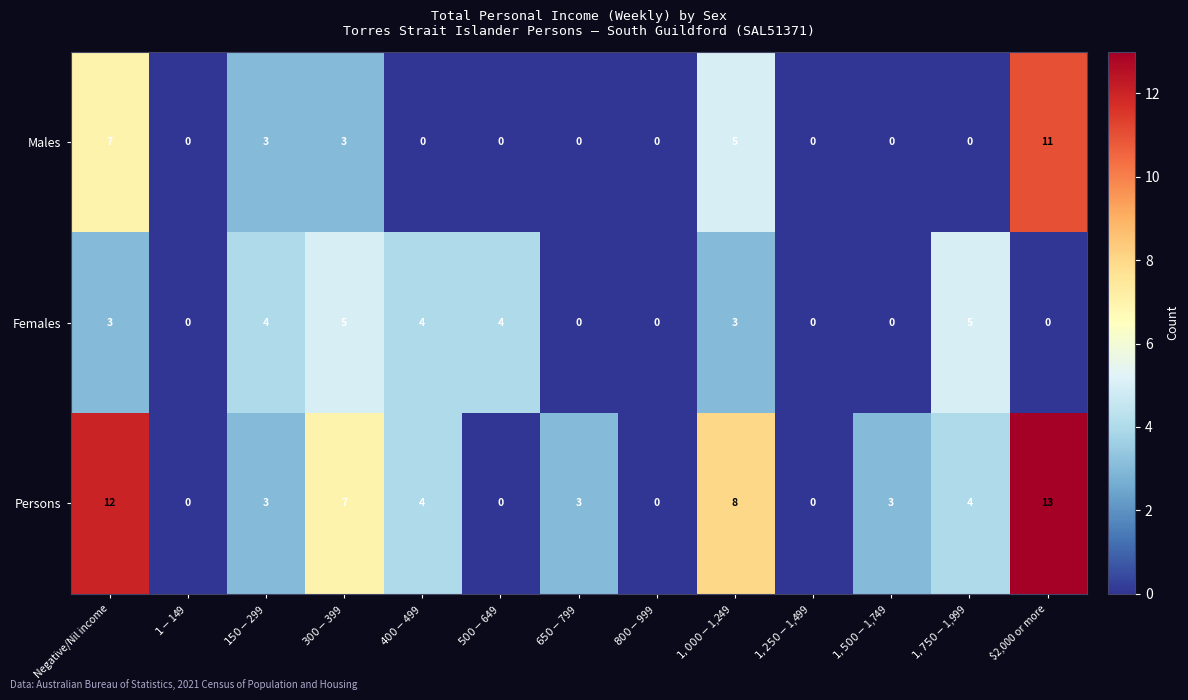

The value of Persons at Negative/Nil income is 12. True or false?

True